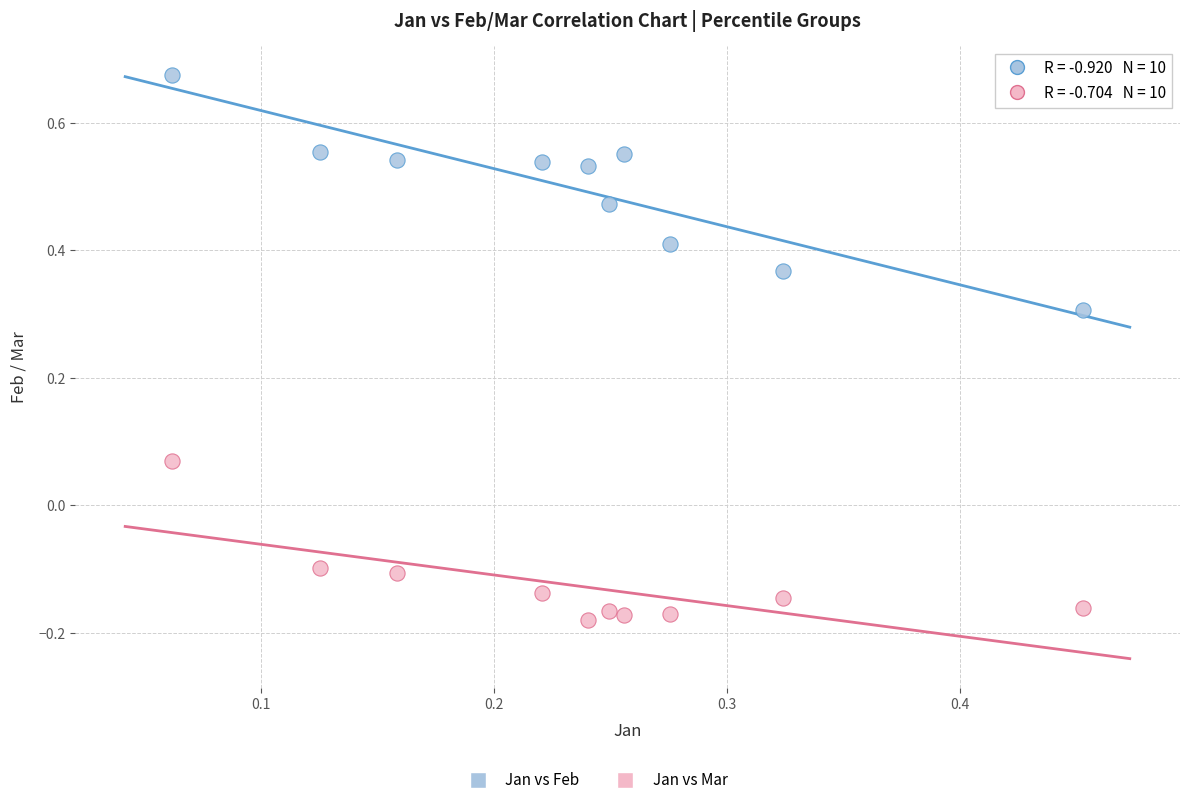

Across all data points, what is the range of Y values (max minus min)?

0.9